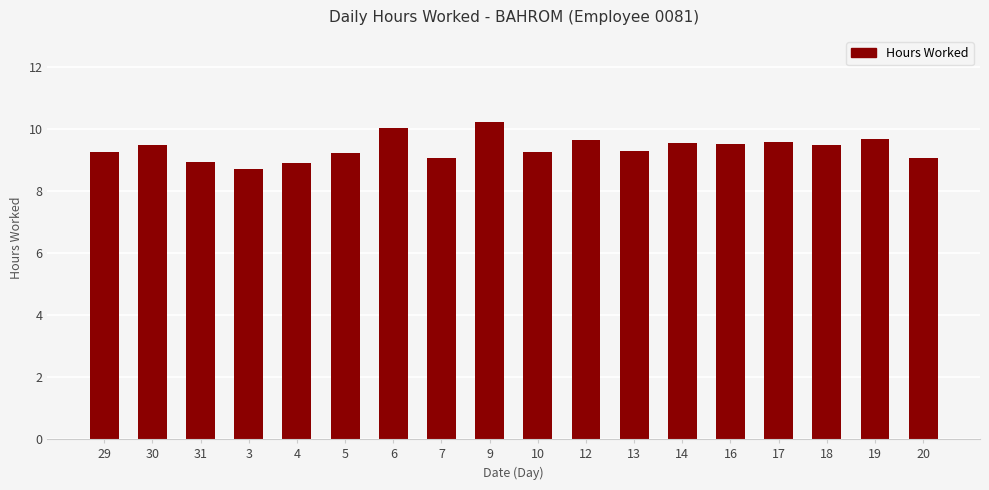

What is the approximate value at 9?

10.2